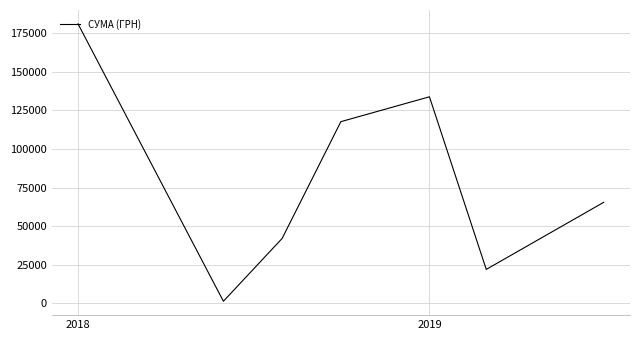

True or false: the data has more than 2 interior local peaks.

False